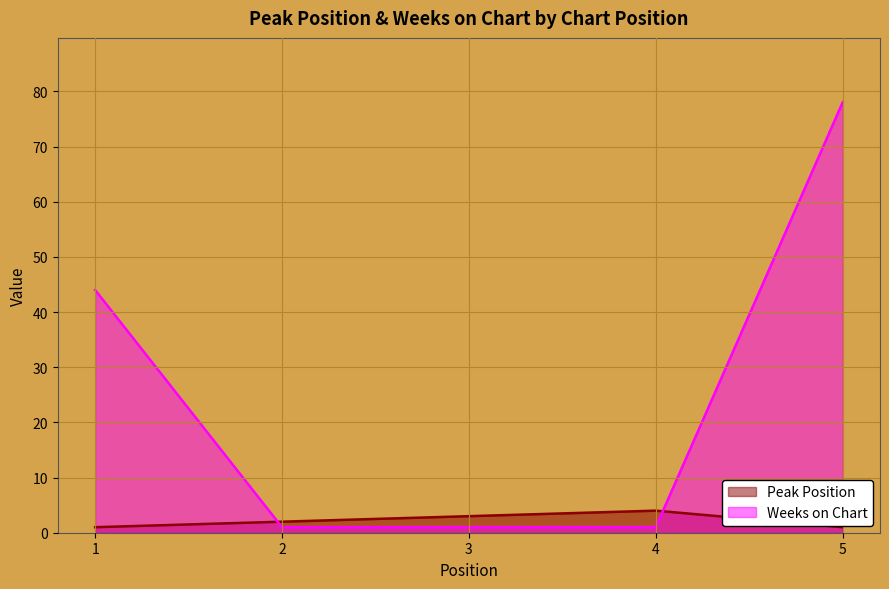

What is the difference between the second highest and second lowest values in the Peak Position series?

2